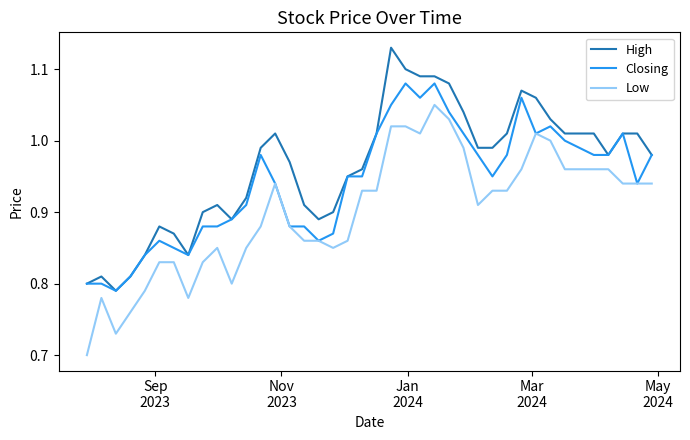

Which series has the largest total across all categories?

High